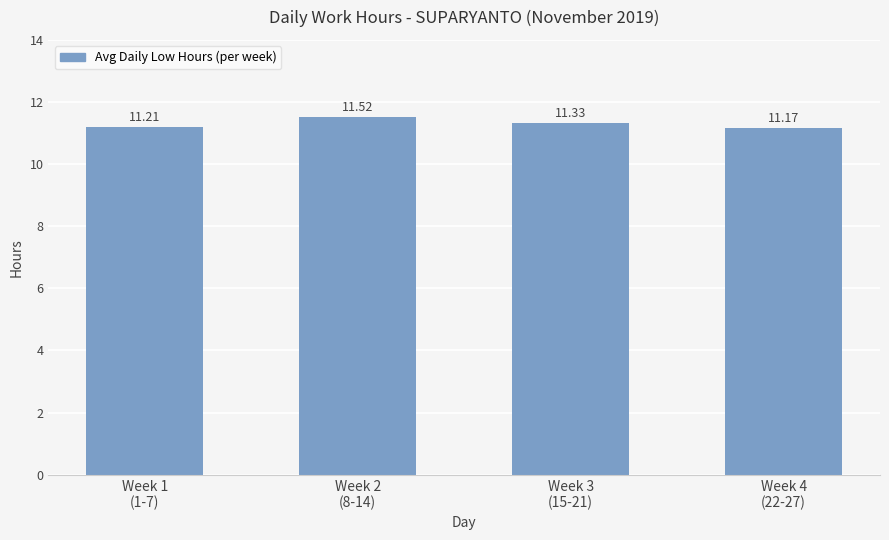

Rank the categories by value from highest to lowest.

Week 2
(8-14), Week 3
(15-21), Week 1
(1-7), Week 4
(22-27)